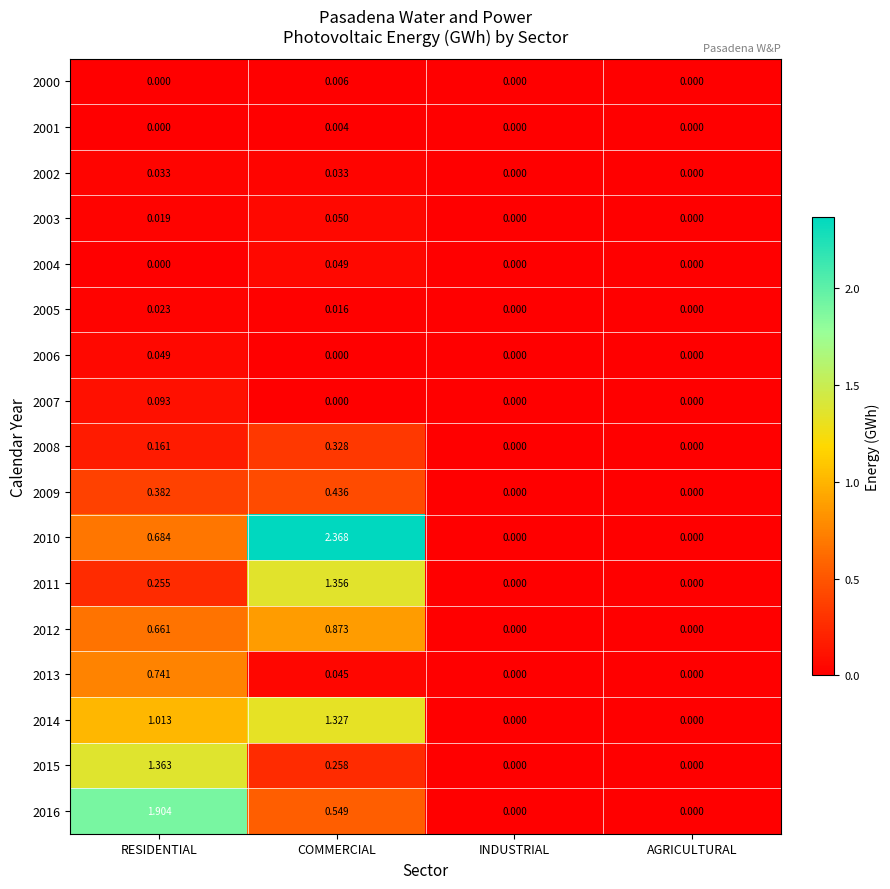

At which category is the sum across all series the highest?

COMMERCIAL